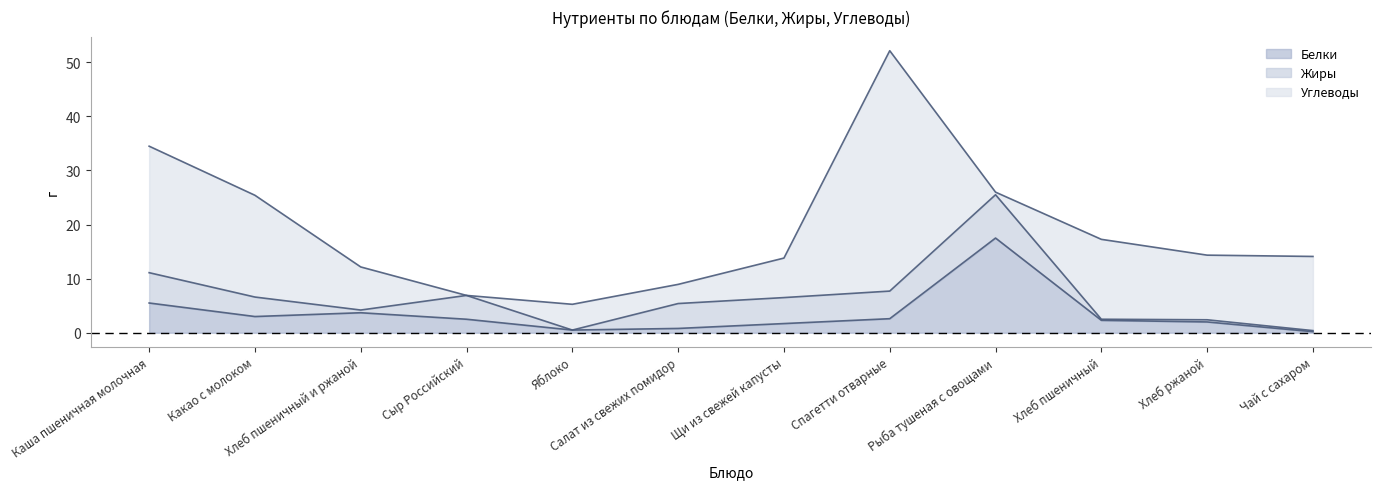

Reading left to right, what are all the values shown in this chart?

Белки: Каша пшеничная молочная=5.5	Какао с молоком=3.0	Хлеб пшеничный и ржаной=3.7	Сыр Российский=2.5	Яблоко=0.5	Салат из свежих помидор=0.8	Щи из свежей капусты=1.7	Спагетти отварные=2.6	Рыба тушеная с овощами=17.5	Хлеб пшеничный=2.3	Хлеб ржаной=2.0	Чай с сахаром=0.2
Жиры: Каша пшеничная молочная=5.6	Какао с молоком=3.6	Хлеб пшеничный и ржаной=0.5	Сыр Российский=4.4	Яблоко=0.0	Салат из свежих помидор=4.6	Щи из свежей капусты=4.8	Спагетти отварные=5.1	Рыба тушеная с овощами=8.0	Хлеб пшеничный=0.2	Хлеб ржаной=0.4	Чай с сахаром=0.2
Углеводы: Каша пшеничная молочная=23.4	Какао с молоком=18.8	Хлеб пшеничный и ржаной=8.0	Сыр Российский=0.0	Яблоко=4.8	Салат из свежих помидор=3.5	Щи из свежей капусты=7.3	Спагетти отварные=44.4	Рыба тушеная с овощами=0.5	Хлеб пшеничный=14.8	Хлеб ржаной=11.9	Чай с сахаром=13.7